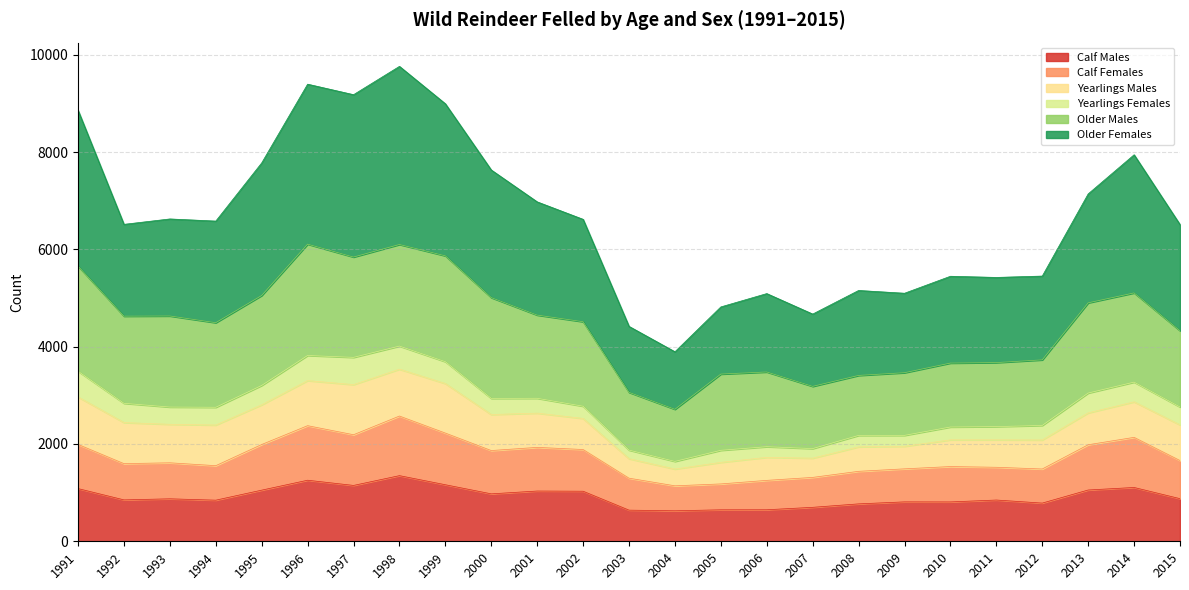

The Calf Females series shows 322 at 2009. True or false?

False